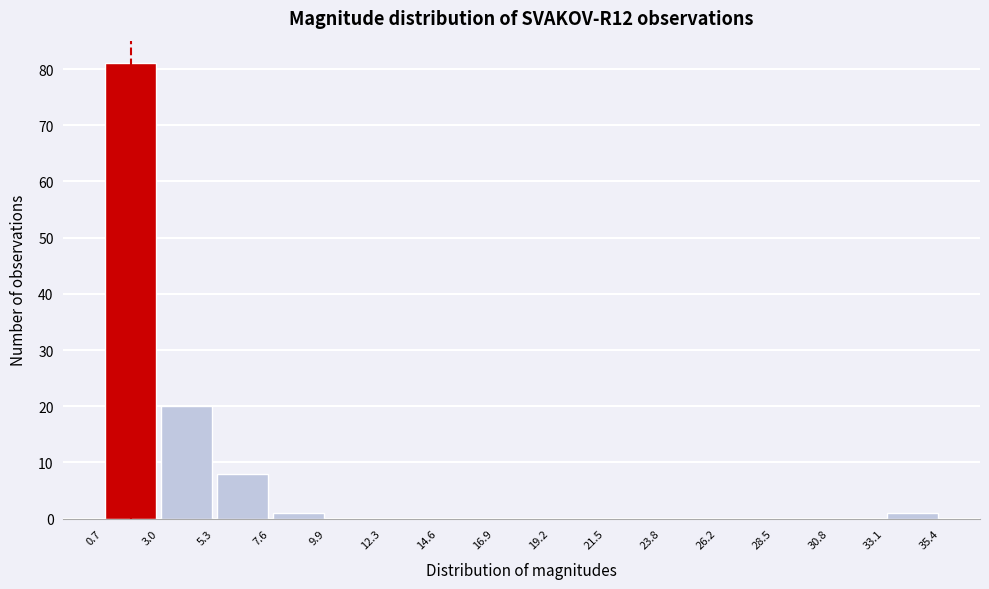

Reading left to right, list every bar in this chart as the range it spans on the x-axis followed by its height. The values are not printed on the chart, so give them approximately, as read against the axis.

0.7 to 3.0: 81
3.0 to 5.3: 20
5.3 to 7.6: 8
7.6 to 9.9: 1
9.9 to 12.3: 0
12.3 to 14.6: 0
14.6 to 16.9: 0
16.9 to 19.2: 0
19.2 to 21.5: 0
21.5 to 23.8: 0
23.8 to 26.2: 0
26.2 to 28.5: 0
28.5 to 30.8: 0
30.8 to 33.1: 0
33.1 to 35.4: 1